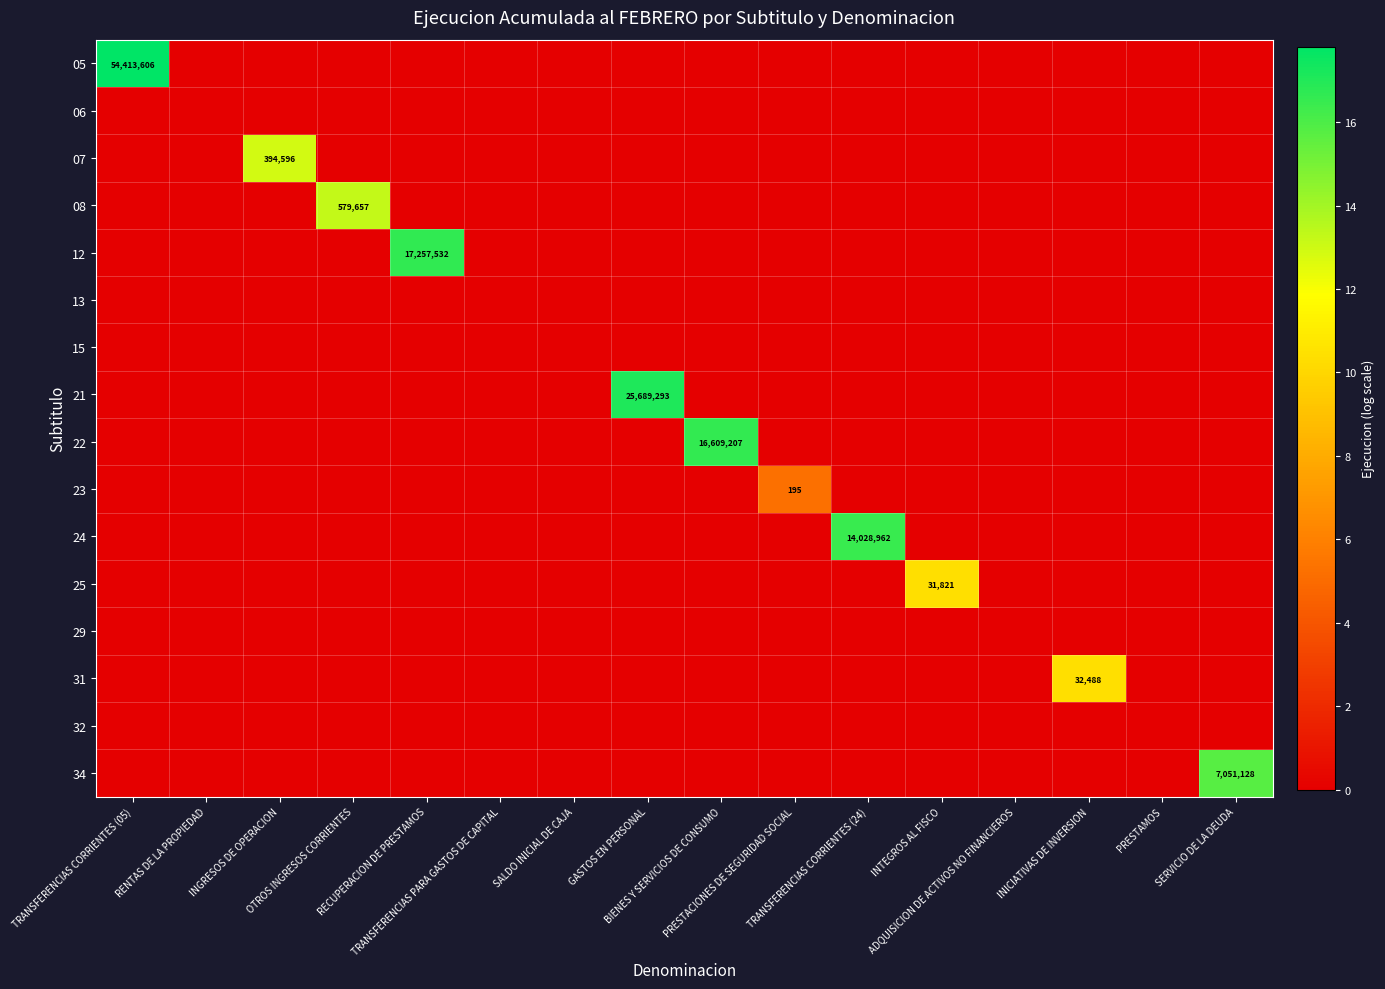

What is the total value across all series at OTROS INGRESOS CORRIENTES?

13.3